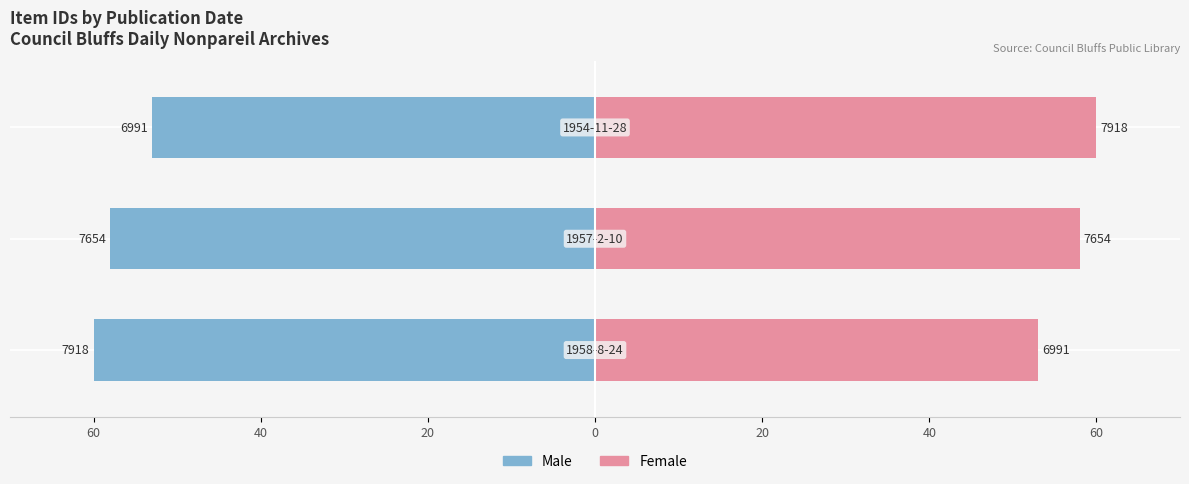

How many bars are there in each group?

2